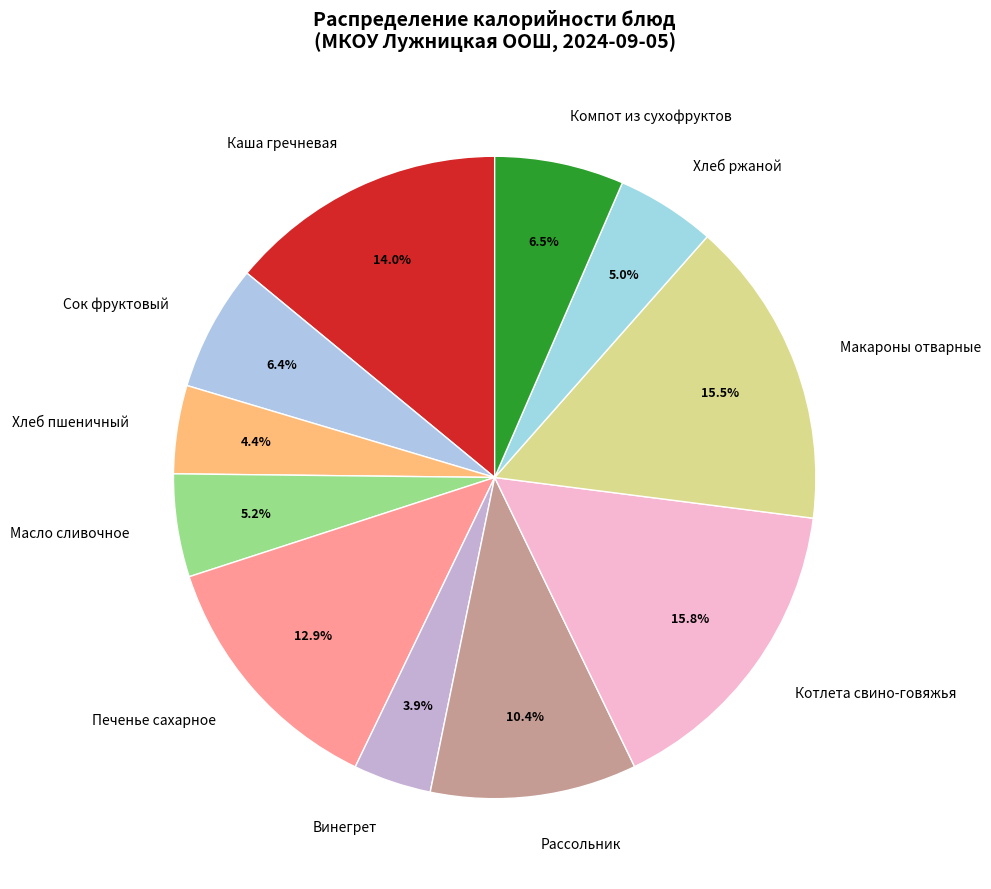

Which slice is the smallest?

Винегрет